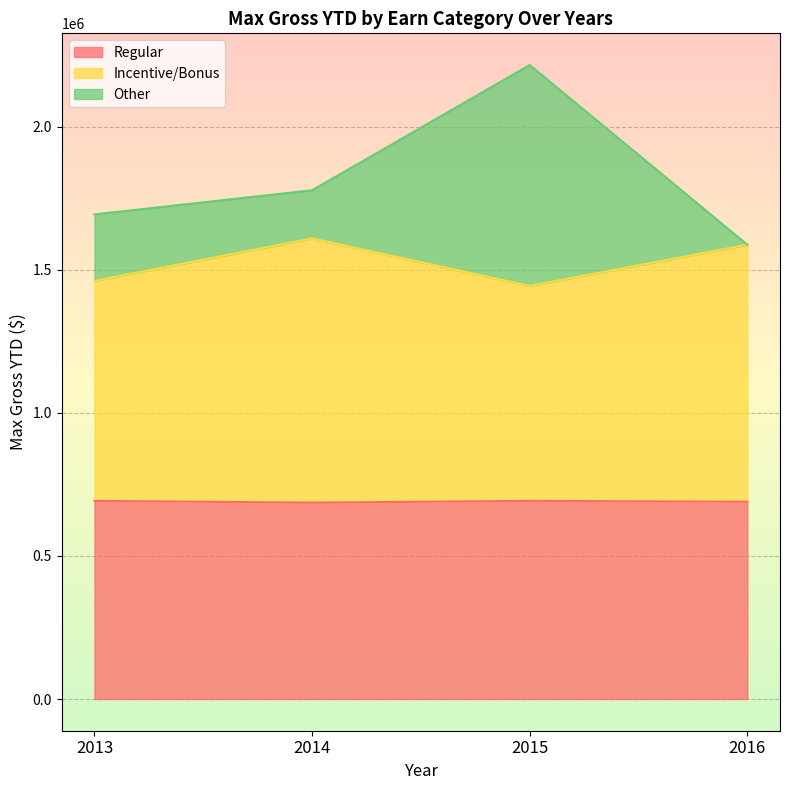

At which category is the sum across all series the highest?

2015